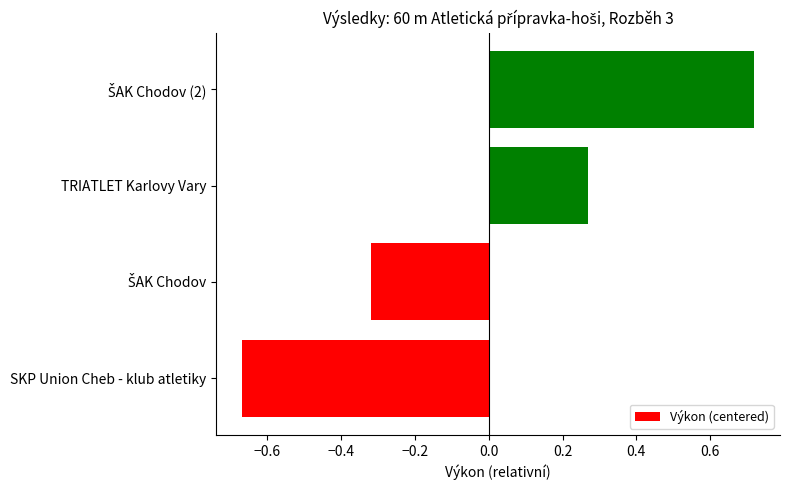

The value at SKP Union Cheb - klub atletiky is -0.9. True or false?

False